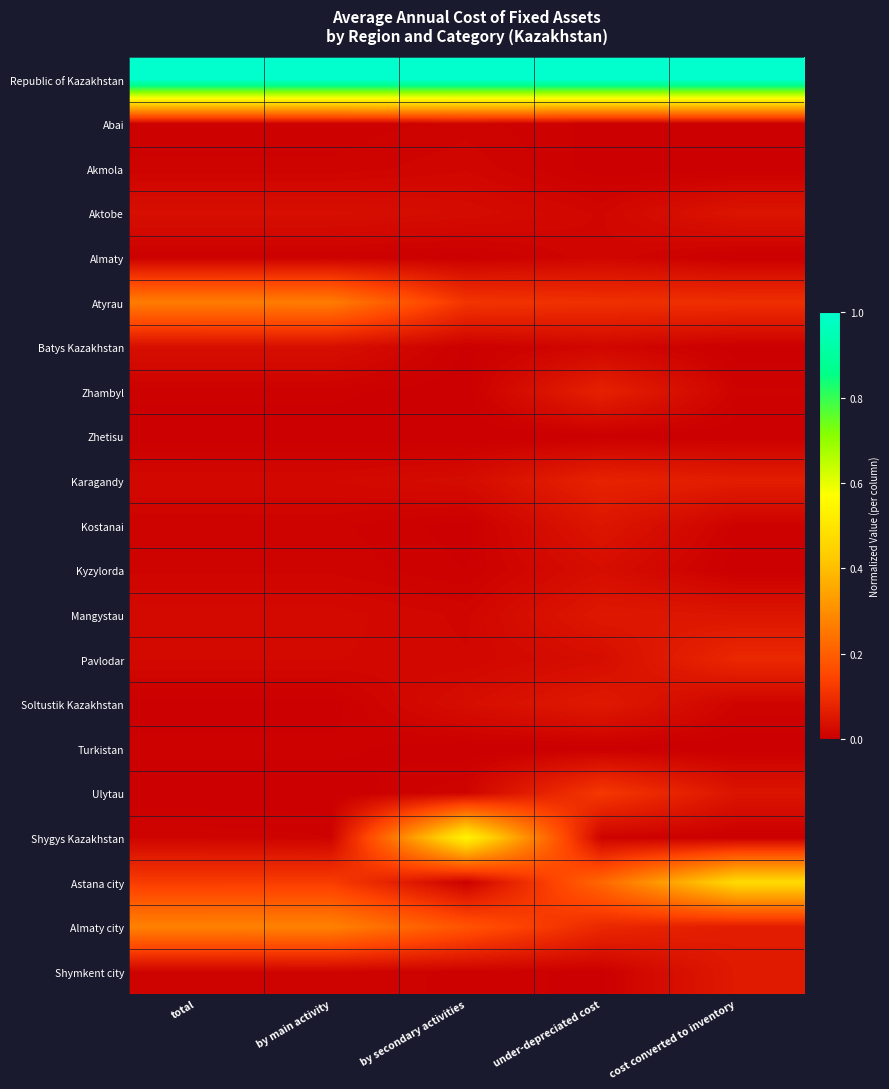

What is the difference between the highest and lowest values at cost converted to inventory?

1.0